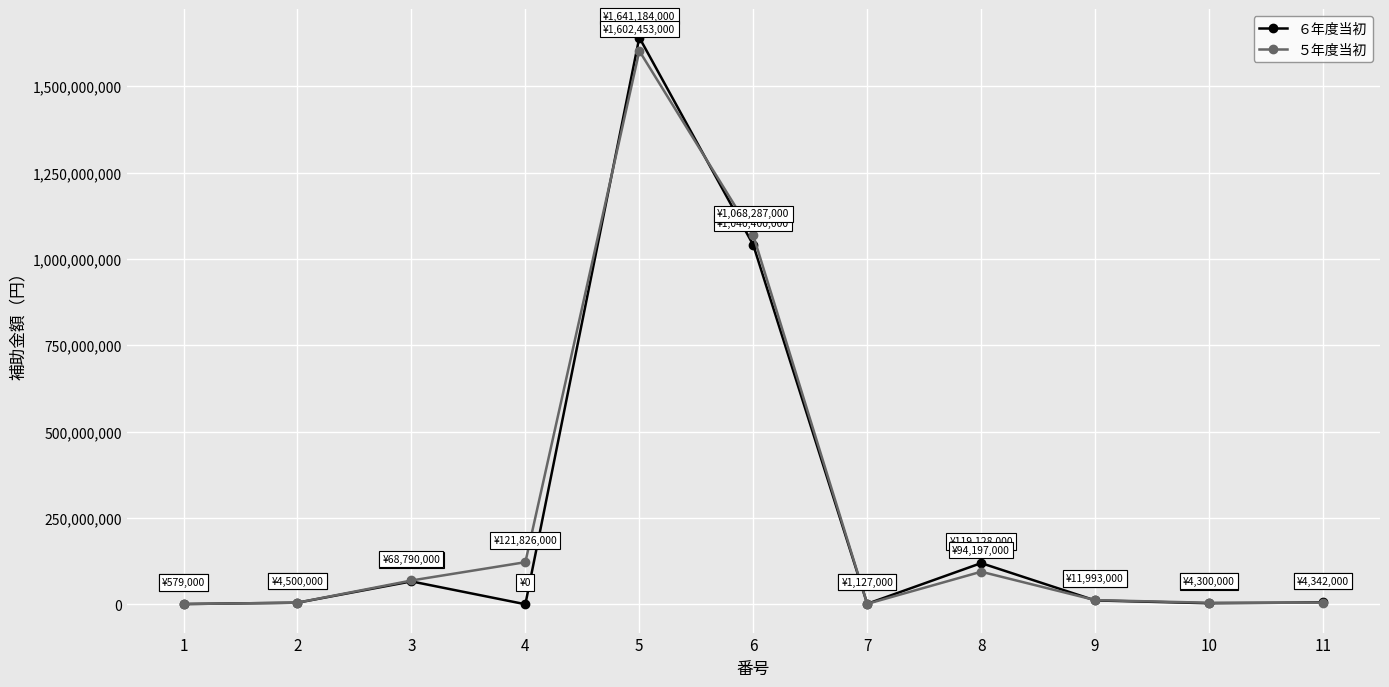

At which category is the sum across all series the highest?

5